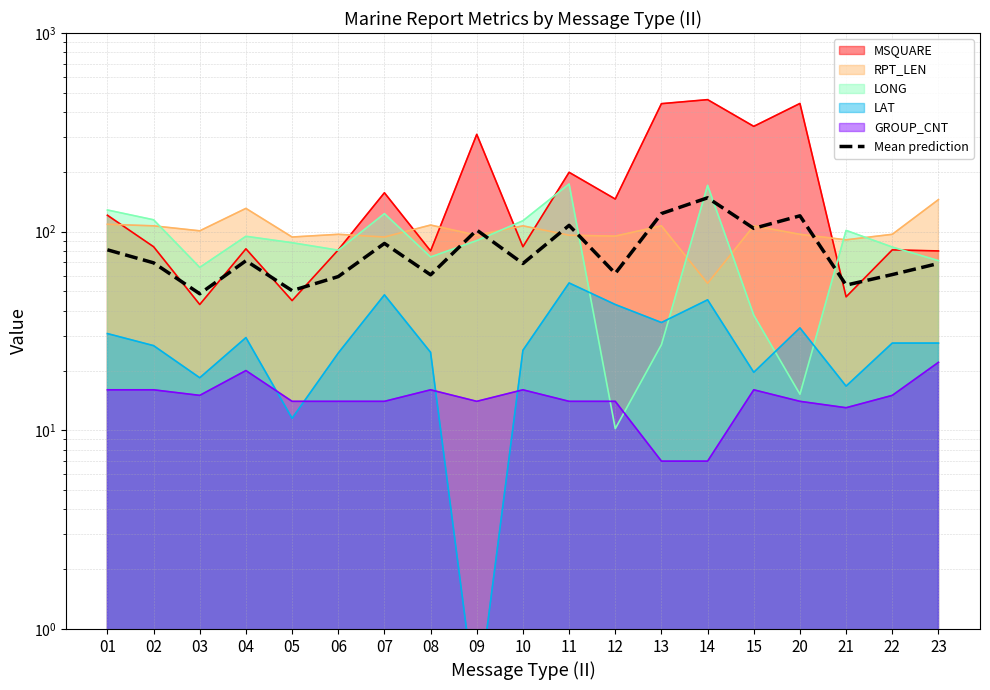

Is it true that the value at 04 is 114.8?

False